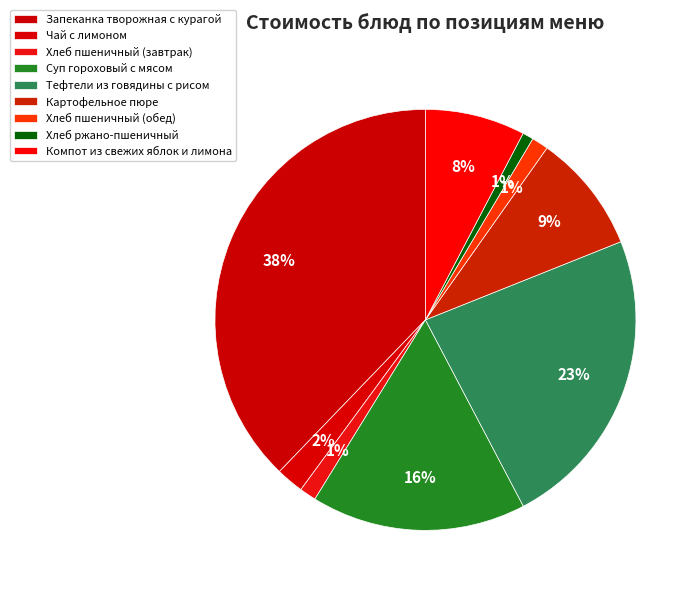

True or false: Запеканка творожная с курагой accounts for 48% of the total.

False